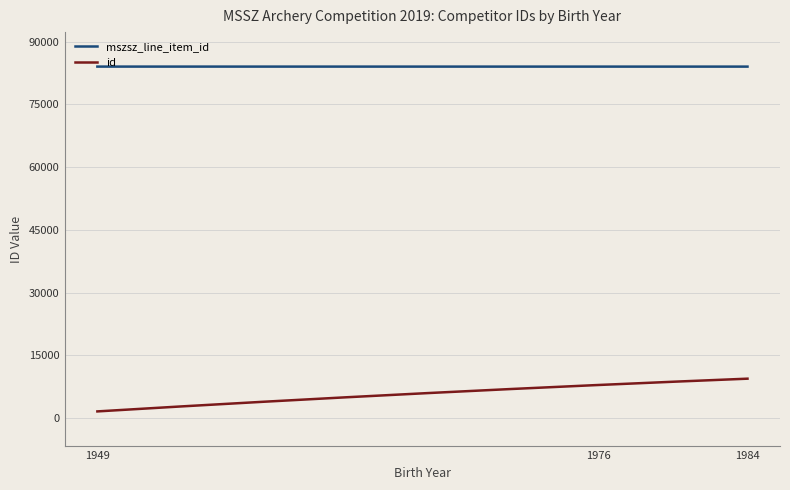

What is the difference between the maximum and minimum values in the id series?

7829.0